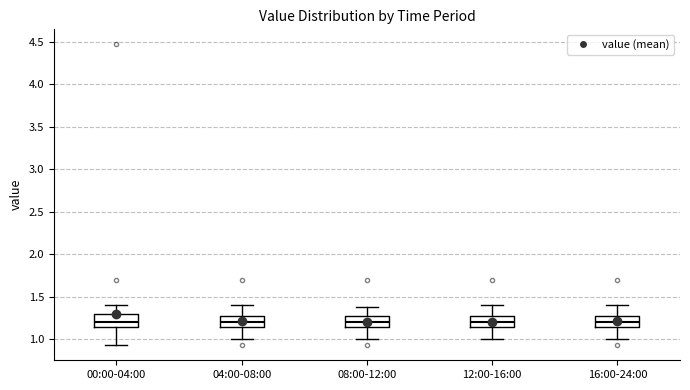

Where is the lower edge of the box for 12:00-16:00 on the y-axis? The values are not printed on the chart, so give them approximately, as read against the axis.

1.15